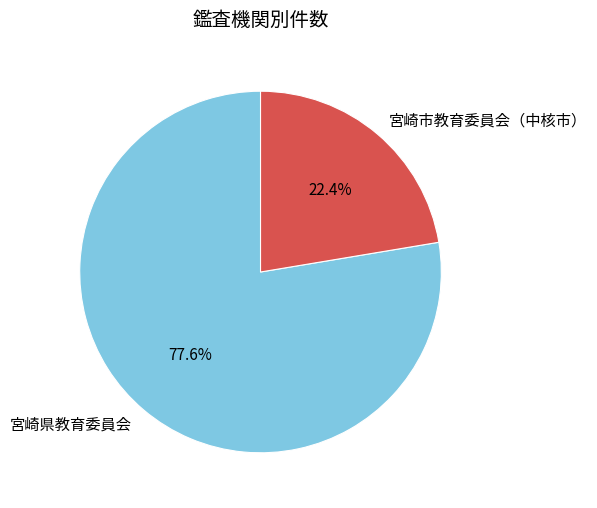

To the nearest percent, what is the difference between the largest and smallest slice percentages?

55%